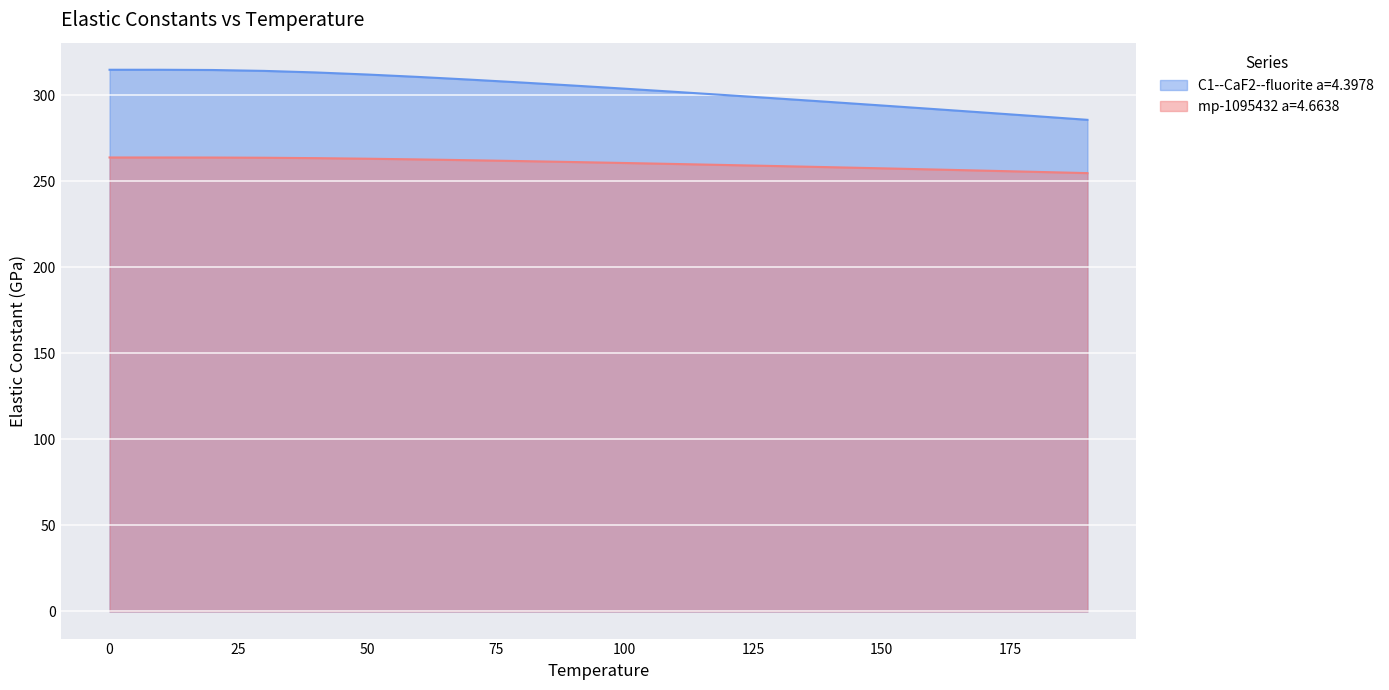

The value of C1--CaF2--fluorite a=4.3978 at 70.0 is 309.1. True or false?

True